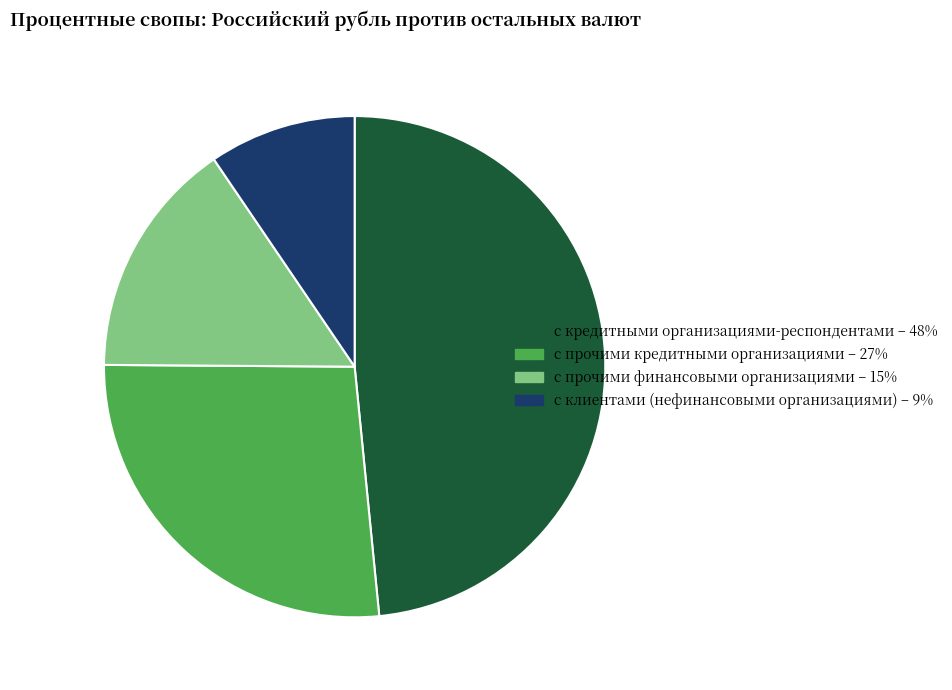

Is с прочими финансовыми организациями the majority of the pie?

No